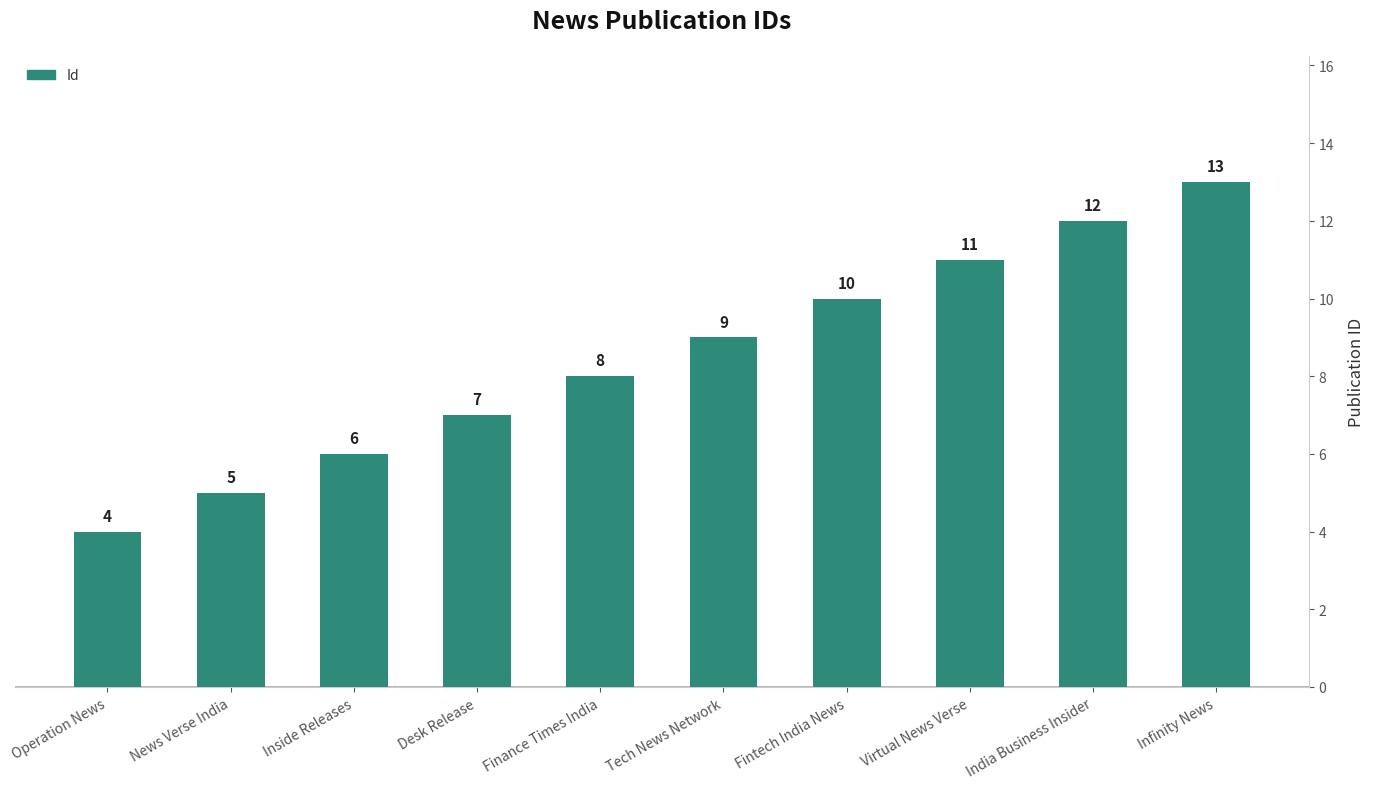

Approximately how many times larger is the value at Fintech India News compared to Virtual News Verse?

0.9